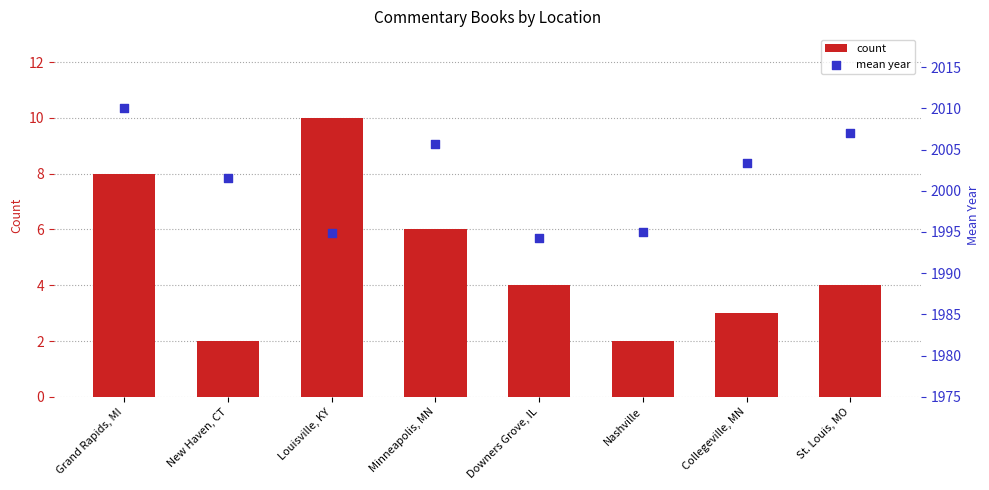

Which series has the largest total across all categories?

mean year